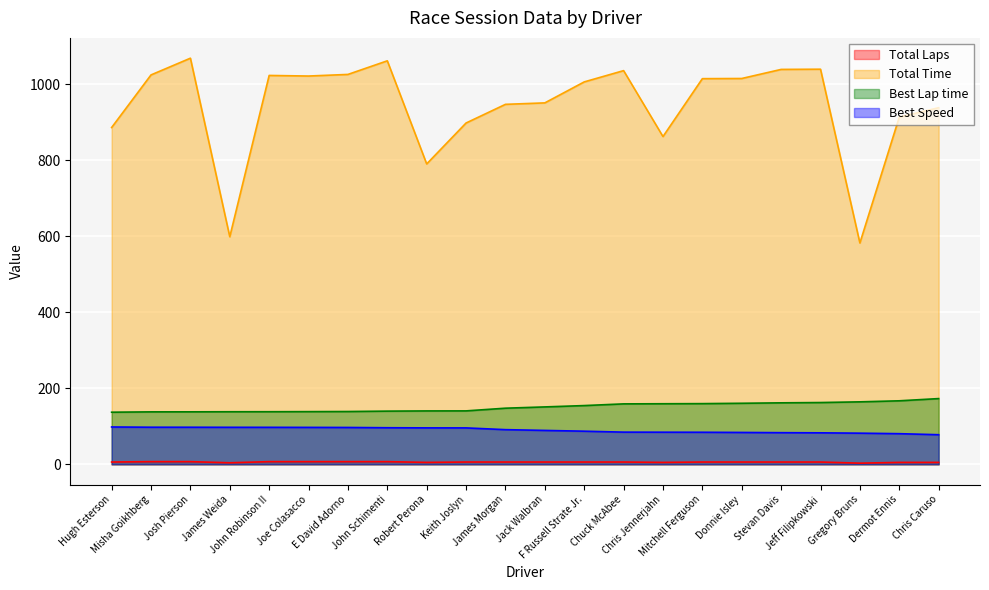

Which series has the largest total across all categories?

Total Time